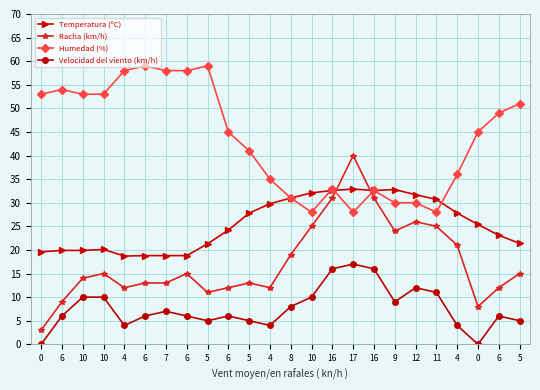

Is it true that Temperatura (ºC) equals 4.2 at 10?

False